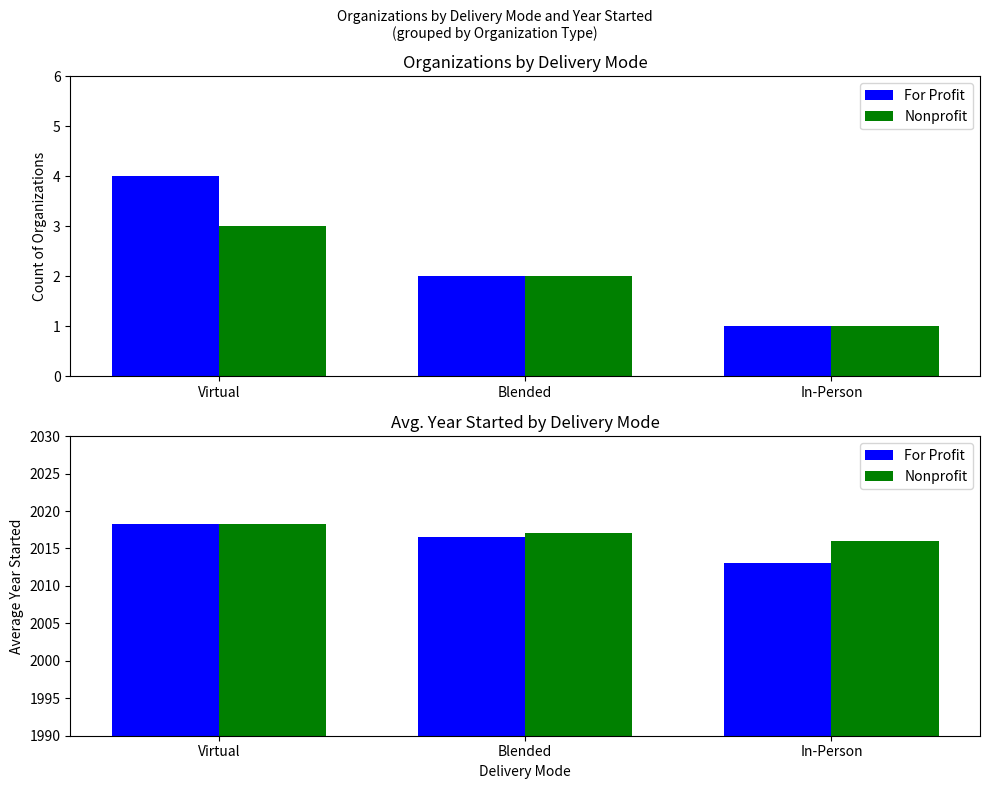

Which series has the widest spread of values?

For Profit